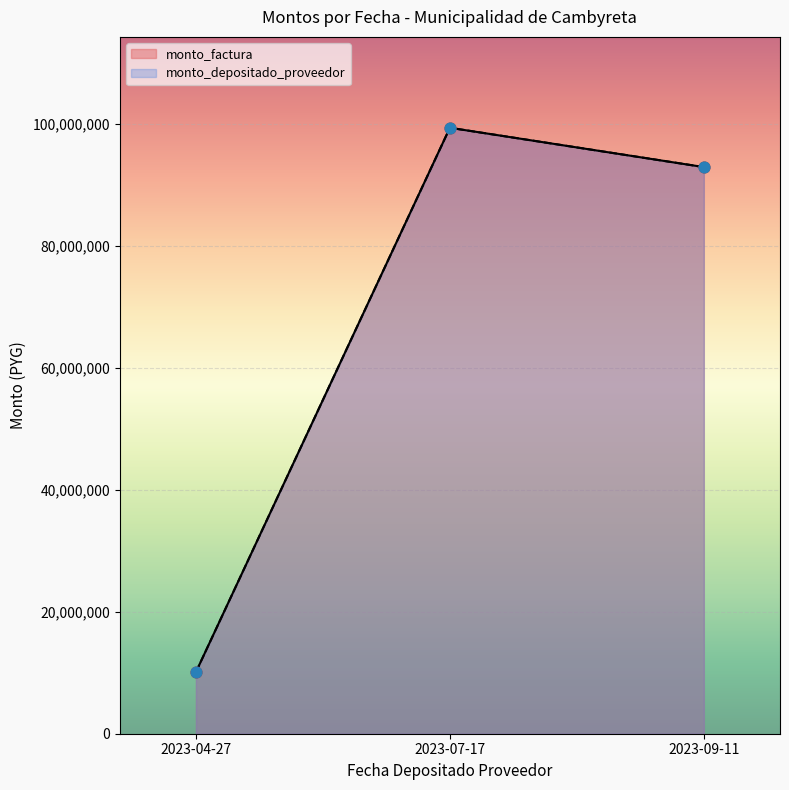

Which series reaches the minimum Y coordinate?

monto_factura